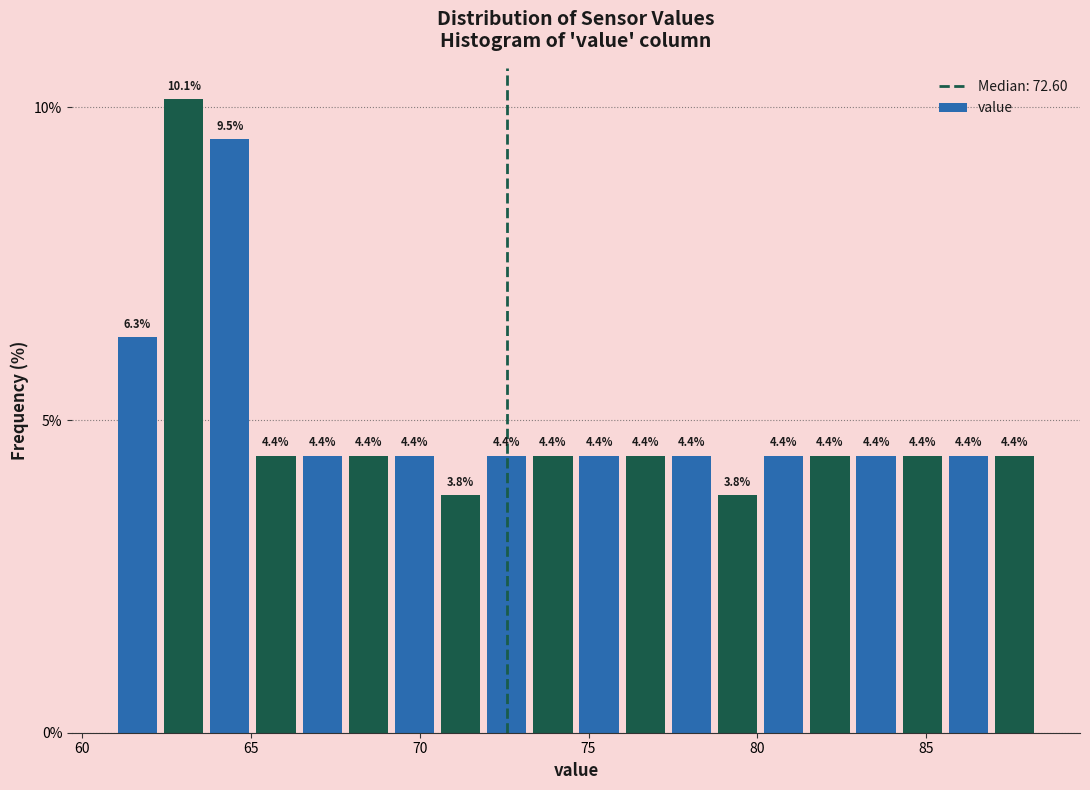

Around what value on the x-axis is the tallest bar? Give the approximate position of its centre, as read against the axis.

63.0